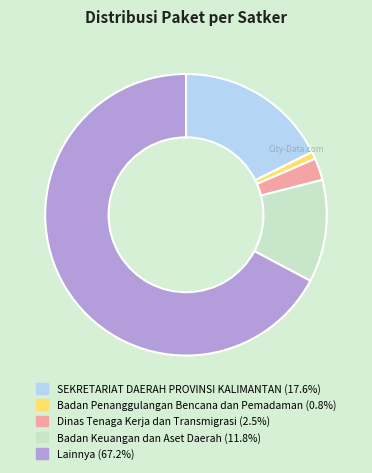

Count the number of slices in the pie.

5